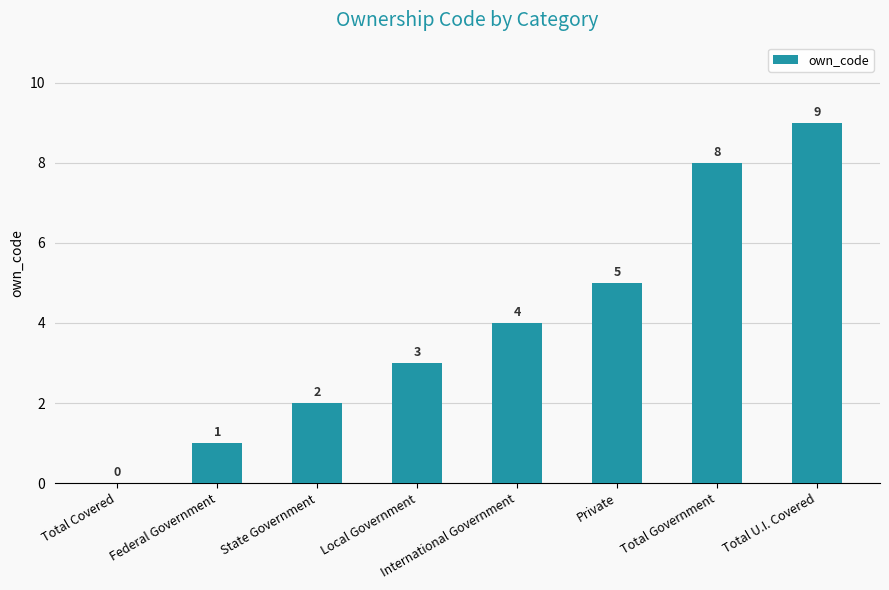

Where is the data nearest to the value 4?

International Government